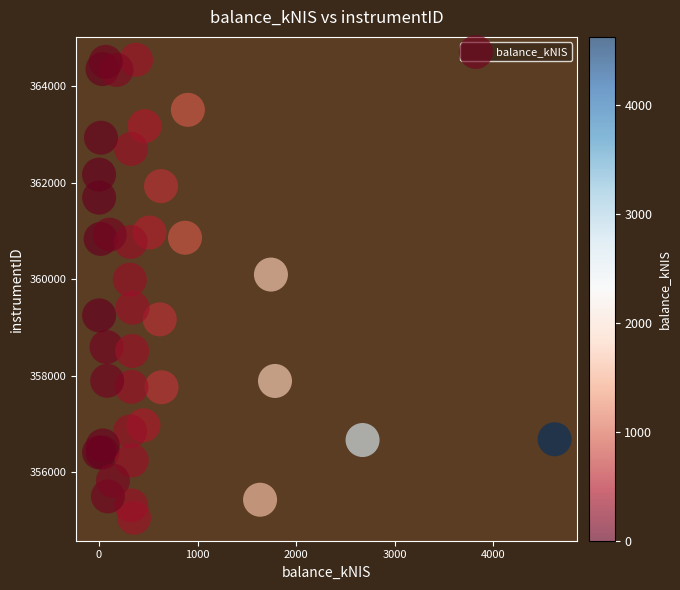

What Y value in the scatter plot is closest to 359797?

359987.3